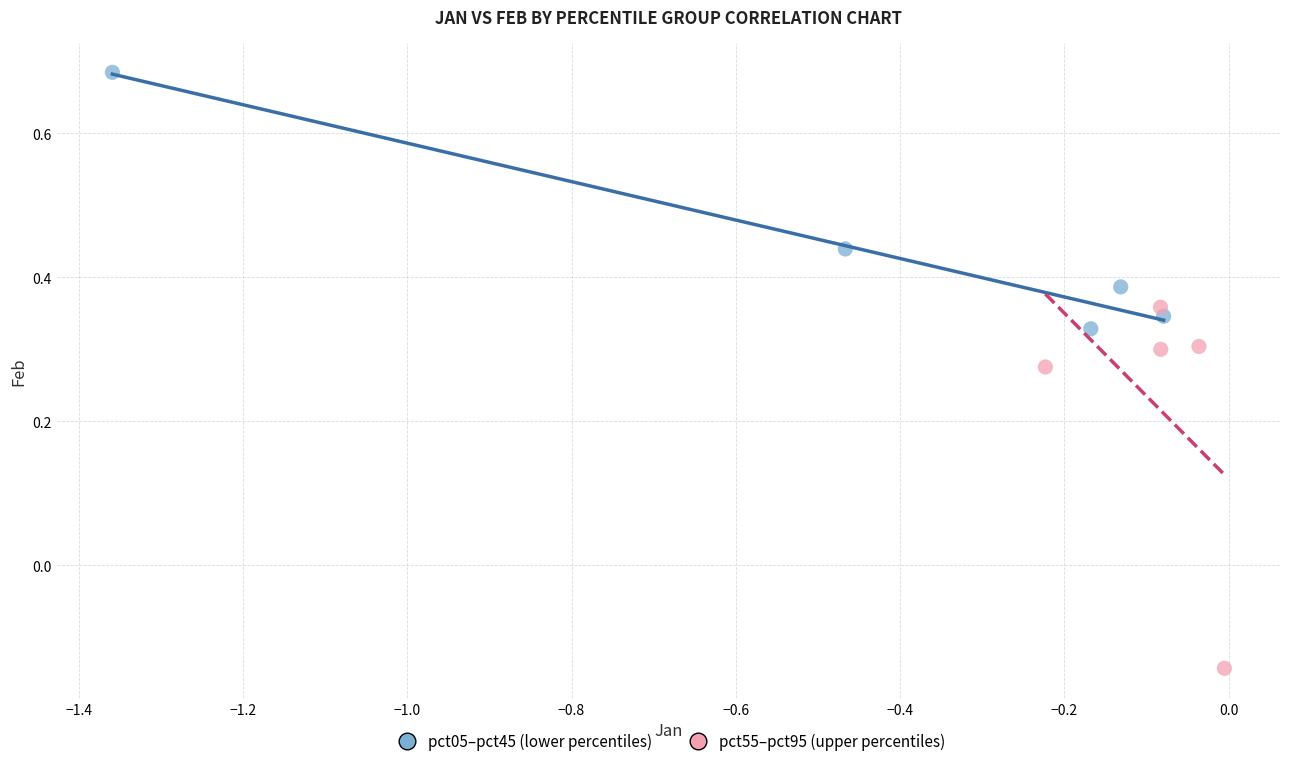

Which series reaches the minimum Y coordinate?

pct55–pct95 (upper percentiles)